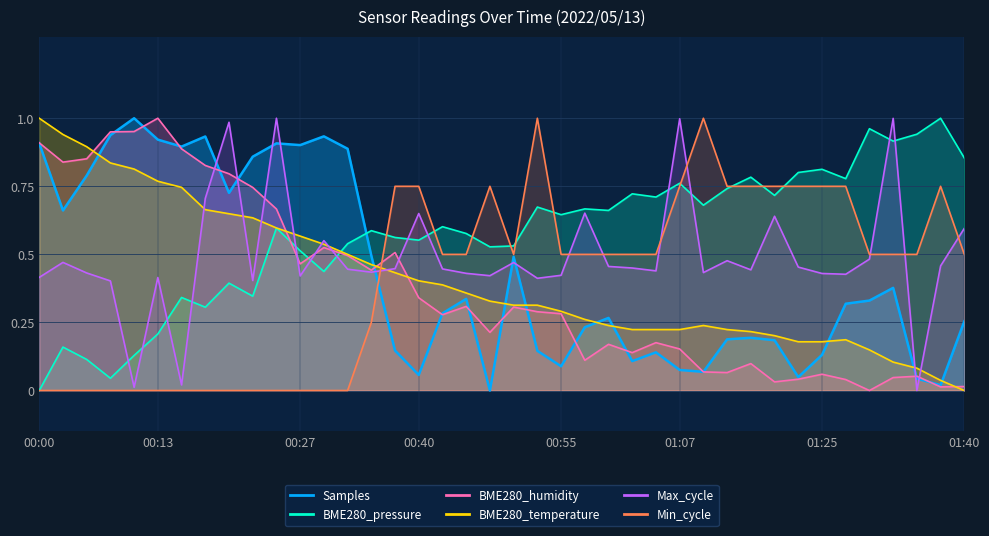

Reading left to right, transcribe all the data shown in this chart.

Samples: 00:00=0.9	00:03=0.7	00:05=0.8	00:08=0.9	00:10=1.0	00:13=0.9	00:15=0.9	00:17=0.9	00:20=0.7	00:22=0.9	00:25=0.9	00:27=0.9	00:30=0.9	00:32=0.9	00:35=0.5	00:37=0.1	00:40=0.1	00:42=0.3	00:45=0.3	00:47=0.0	00:50=0.5	00:52=0.1	00:55=0.1	00:57=0.2	01:00=0.3	01:02=0.1	01:04=0.1	01:07=0.1	01:09=0.1	01:12=0.2	01:15=0.2	01:20=0.2	01:23=0.0	01:25=0.1	01:28=0.3	01:30=0.3	01:32=0.4	01:35=0.0	01:37=0.0	01:40=0.3
BME280_pressure: 00:00=0.0	00:03=0.2	00:05=0.1	00:08=0.0	00:10=0.1	00:13=0.2	00:15=0.3	00:17=0.3	00:20=0.4	00:22=0.3	00:25=0.6	00:27=0.5	00:30=0.4	00:32=0.5	00:35=0.6	00:37=0.6	00:40=0.6	00:42=0.6	00:45=0.6	00:47=0.5	00:50=0.5	00:52=0.7	00:55=0.6	00:57=0.7	01:00=0.7	01:02=0.7	01:04=0.7	01:07=0.8	01:09=0.7	01:12=0.7	01:15=0.8	01:20=0.7	01:23=0.8	01:25=0.8	01:28=0.8	01:30=1.0	01:32=0.9	01:35=0.9	01:37=1.0	01:40=0.9
BME280_humidity: 00:00=0.9	00:03=0.8	00:05=0.9	00:08=0.9	00:10=1.0	00:13=1.0	00:15=0.9	00:17=0.8	00:20=0.8	00:22=0.7	00:25=0.7	00:27=0.5	00:30=0.5	00:32=0.5	00:35=0.4	00:37=0.5	00:40=0.3	00:42=0.3	00:45=0.3	00:47=0.2	00:50=0.3	00:52=0.3	00:55=0.3	00:57=0.1	01:00=0.2	01:02=0.1	01:04=0.2	01:07=0.2	01:09=0.1	01:12=0.1	01:15=0.1	01:20=0.0	01:23=0.0	01:25=0.1	01:28=0.0	01:30=0.0	01:32=0.0	01:35=0.1	01:37=0.0	01:40=0.0
BME280_temperature: 00:00=1.0	00:03=0.9	00:05=0.9	00:08=0.8	00:10=0.8	00:13=0.8	00:15=0.7	00:17=0.7	00:20=0.6	00:22=0.6	00:25=0.6	00:27=0.6	00:30=0.5	00:32=0.5	00:35=0.5	00:37=0.4	00:40=0.4	00:42=0.4	00:45=0.4	00:47=0.3	00:50=0.3	00:52=0.3	00:55=0.3	00:57=0.3	01:00=0.2	01:02=0.2	01:04=0.2	01:07=0.2	01:09=0.2	01:12=0.2	01:15=0.2	01:20=0.2	01:23=0.2	01:25=0.2	01:28=0.2	01:30=0.1	01:32=0.1	01:35=0.1	01:37=0.0	01:40=0.0
Max_cycle: 00:00=0.4	00:03=0.5	00:05=0.4	00:08=0.4	00:10=0.0	00:13=0.4	00:15=0.0	00:17=0.7	00:20=1.0	00:22=0.4	00:25=1.0	00:27=0.4	00:30=0.6	00:32=0.4	00:35=0.4	00:37=0.4	00:40=0.7	00:42=0.4	00:45=0.4	00:47=0.4	00:50=0.5	00:52=0.4	00:55=0.4	00:57=0.7	01:00=0.5	01:02=0.4	01:04=0.4	01:07=1.0	01:09=0.4	01:12=0.5	01:15=0.4	01:20=0.6	01:23=0.5	01:25=0.4	01:28=0.4	01:30=0.5	01:32=1.0	01:35=0.0	01:37=0.5	01:40=0.6
Min_cycle: 00:00=0.0	00:03=0.0	00:05=0.0	00:08=0.0	00:10=0.0	00:13=0.0	00:15=0.0	00:17=0.0	00:20=0.0	00:22=0.0	00:25=0.0	00:27=0.0	00:30=0.0	00:32=0.0	00:35=0.2	00:37=0.8	00:40=0.8	00:42=0.5	00:45=0.5	00:47=0.8	00:50=0.5	00:52=1.0	00:55=0.5	00:57=0.5	01:00=0.5	01:02=0.5	01:04=0.5	01:07=0.8	01:09=1.0	01:12=0.8	01:15=0.8	01:20=0.8	01:23=0.8	01:25=0.8	01:28=0.8	01:30=0.5	01:32=0.5	01:35=0.5	01:37=0.8	01:40=0.5